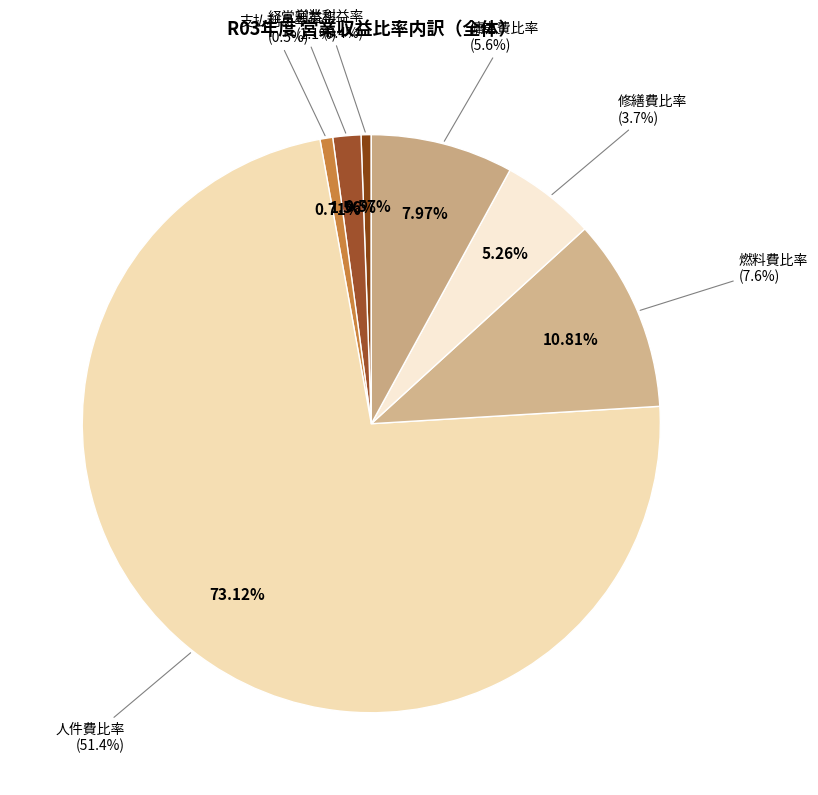

What is the largest slice in the pie chart?

人件費比率